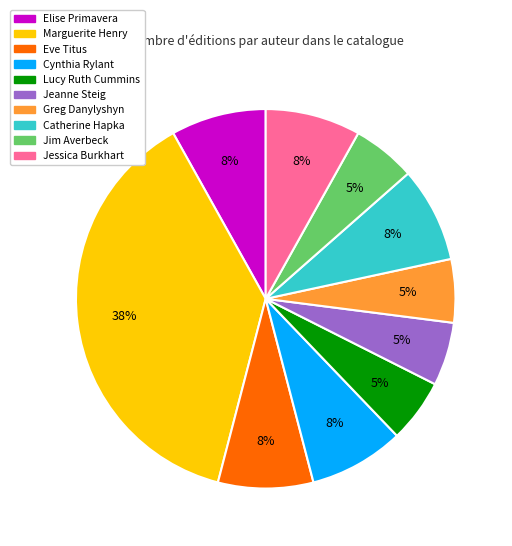

How many segments does this pie chart have?

10